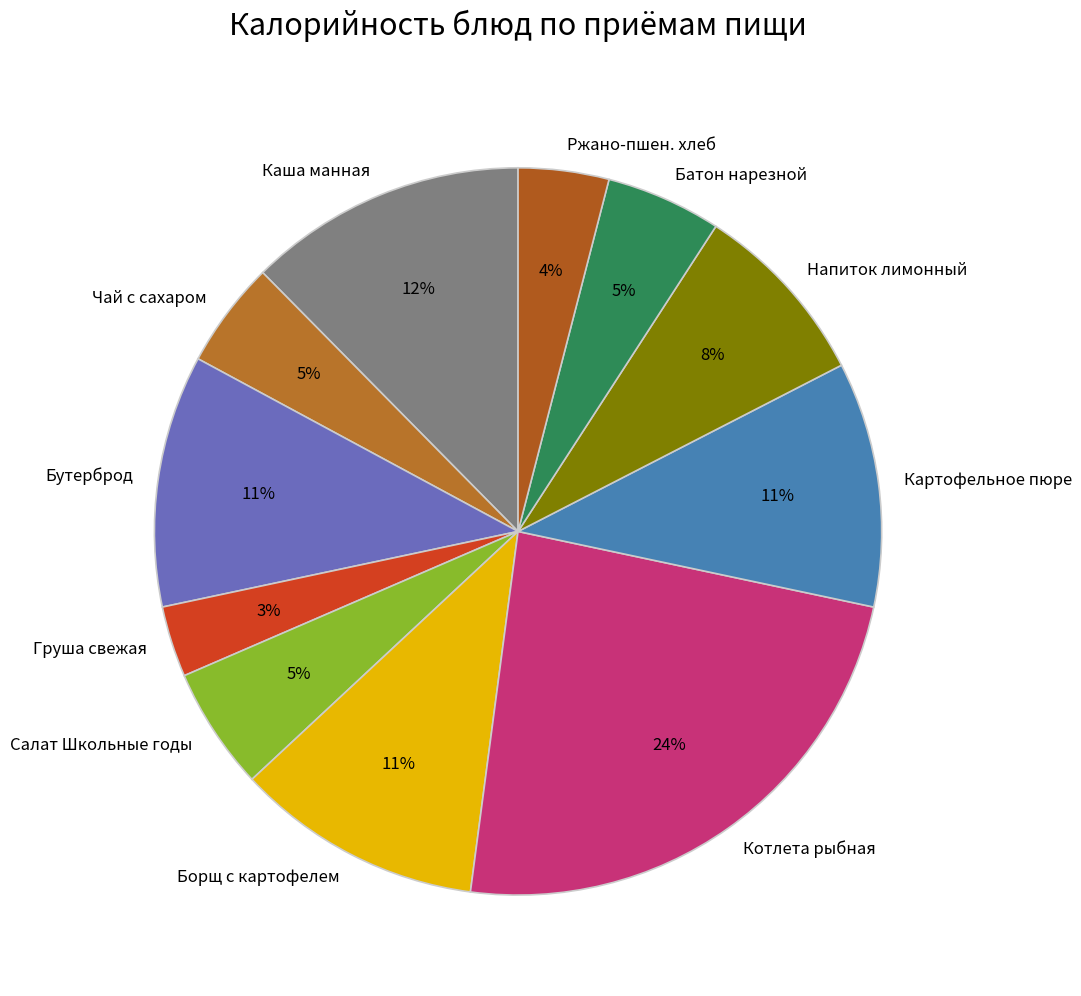

To the nearest percent, what is the average slice percentage?

9%